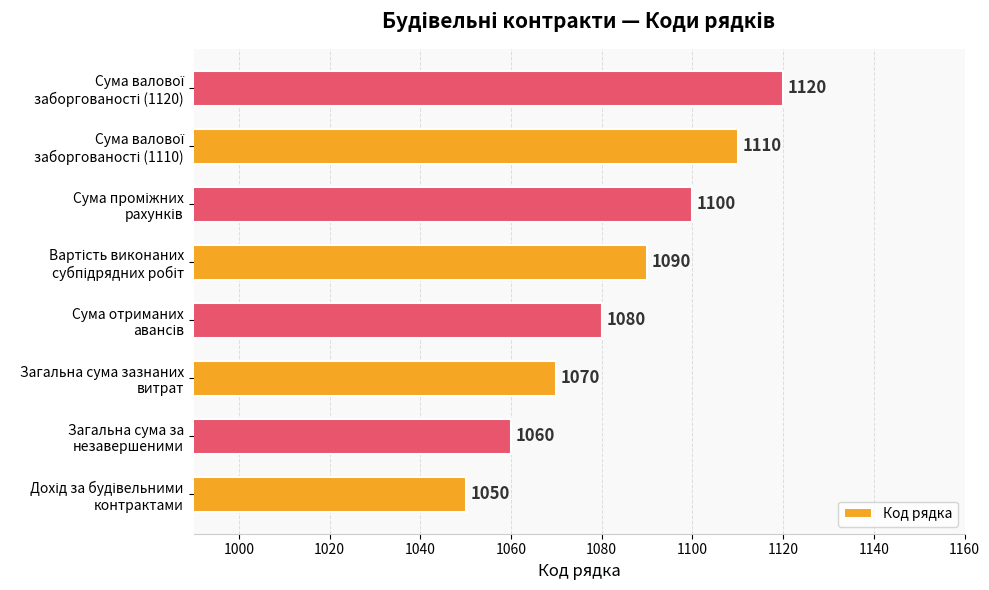

How many values are between 1070 and 1110?

5